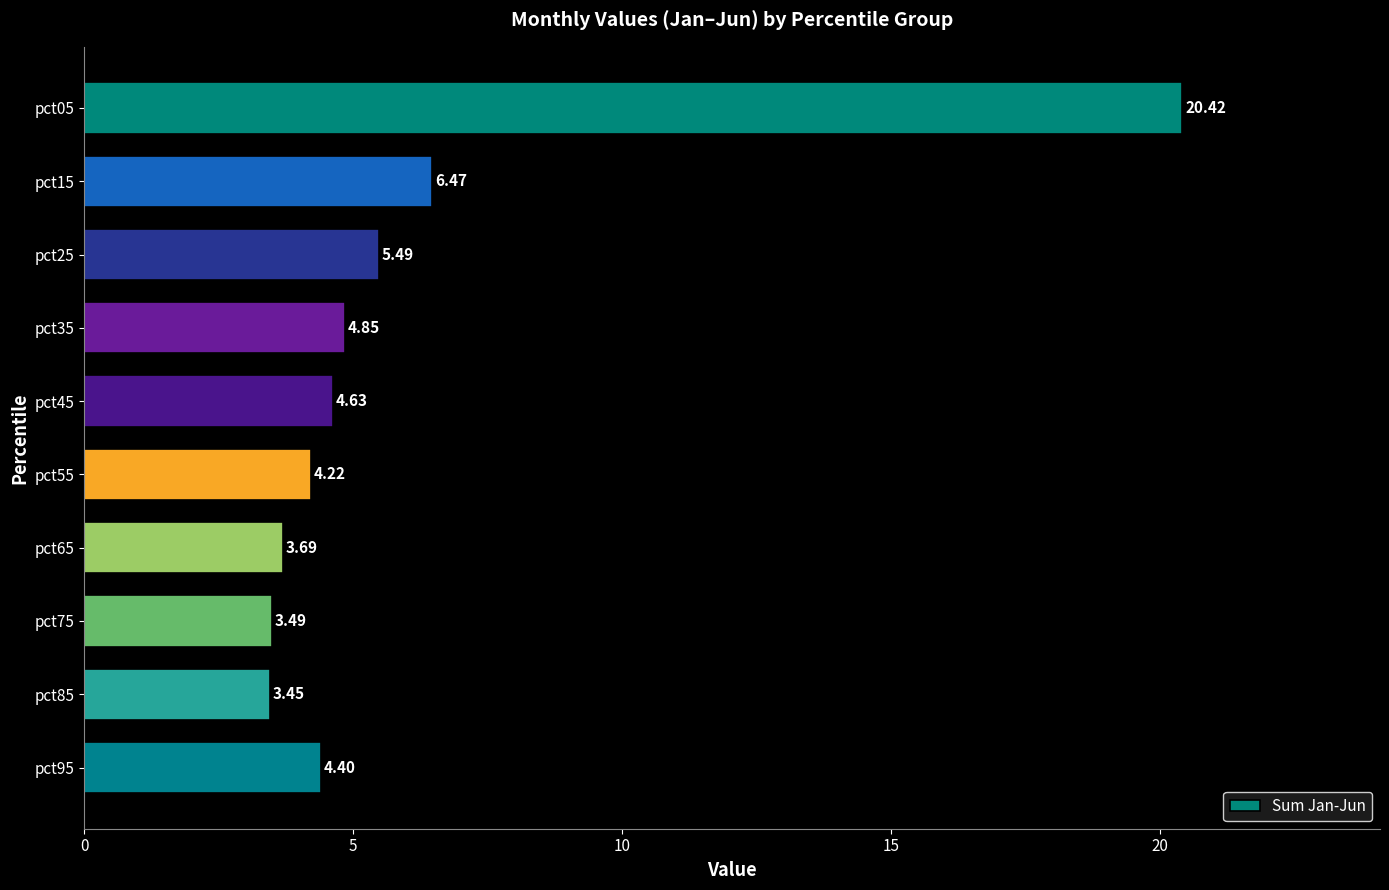

What is the change in value from pct25 to pct75?

-2.0